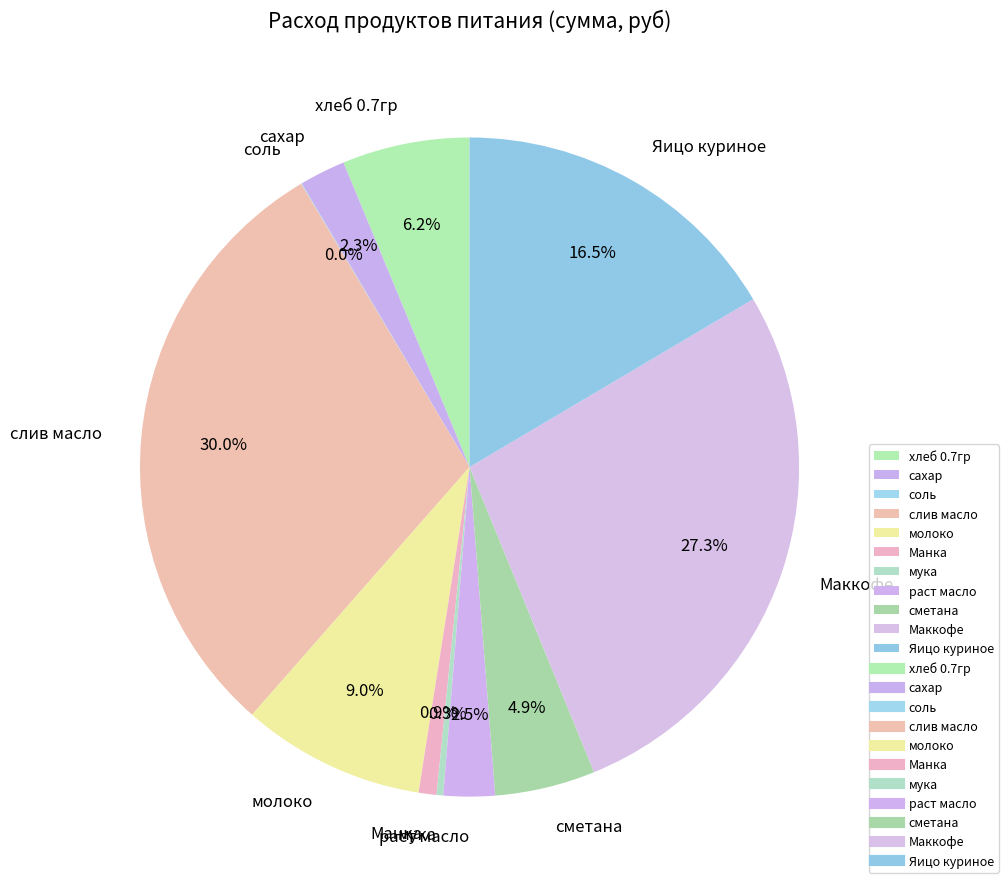

To the nearest percent, what is the difference between the largest and smallest slice percentages?

30%